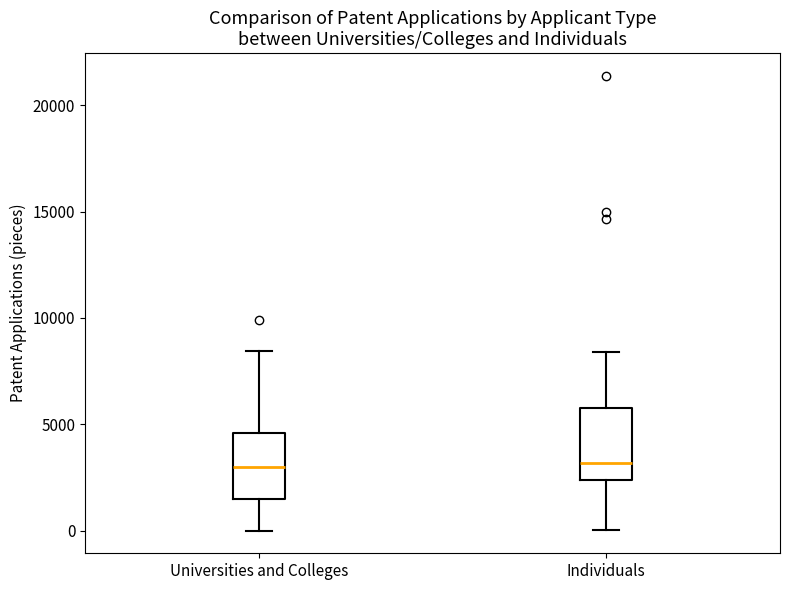

Reading left to right, transcribe this box plot: for each box, give where its median line is, the range the box spans, and where its two whiskers end, as read against the y-axis. The values are not printed on the chart, so give them approximately, as read against the axis.

Universities and Colleges: median 3000, box 1500 to 4500, whiskers 0 to 8500
Individuals: median 3000, box 2500 to 6000, whiskers 0 to 8500